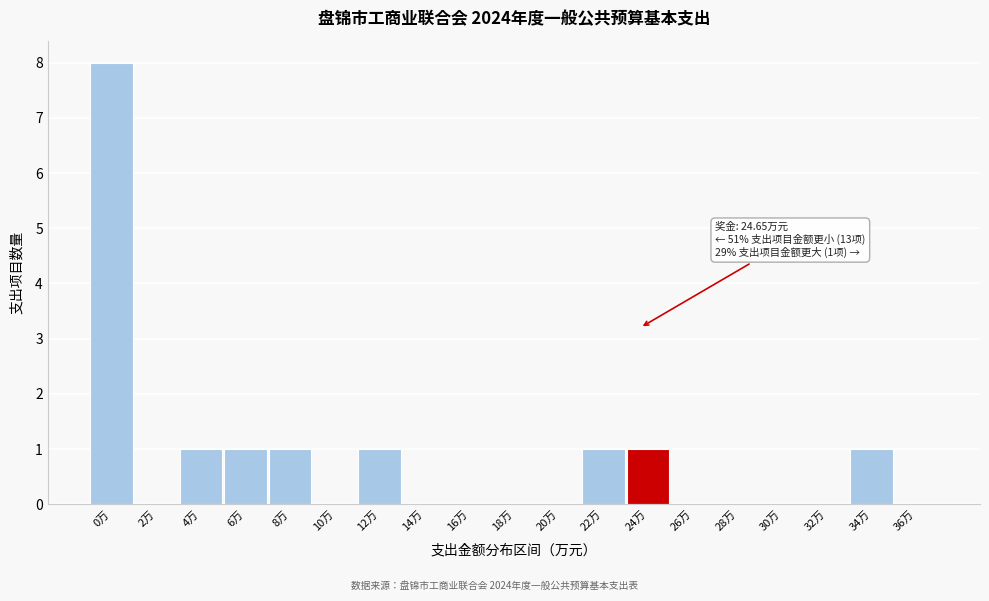

Reading left to right, list all the values displayed in this chart.

0万=8	2万=0	4万=1	6万=1	8万=1	10万=0	12万=1	14万=0	16万=0	18万=0	20万=0	22万=1	24万=1	26万=0	28万=0	30万=0	32万=0	34万=1	36万=0